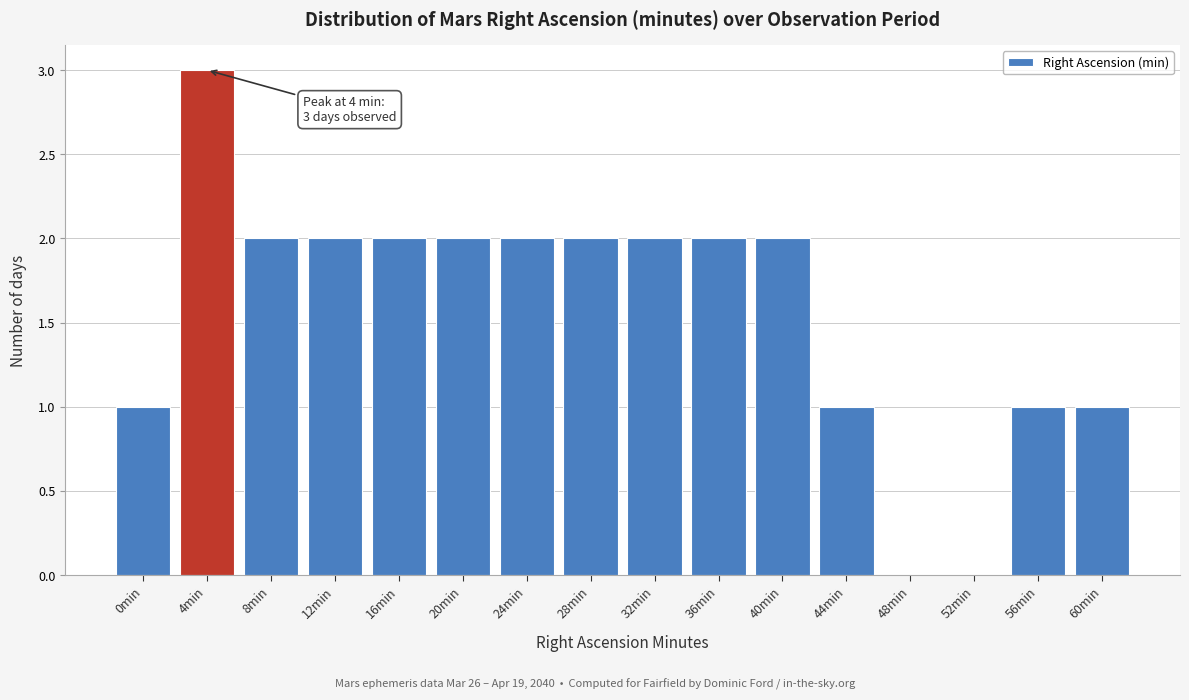

Reading left to right, extract all data points from this chart.

0min=1	4min=3	8min=2	12min=2	16min=2	20min=2	24min=2	28min=2	32min=2	36min=2	40min=2	44min=1	48min=0	52min=0	56min=1	60min=1